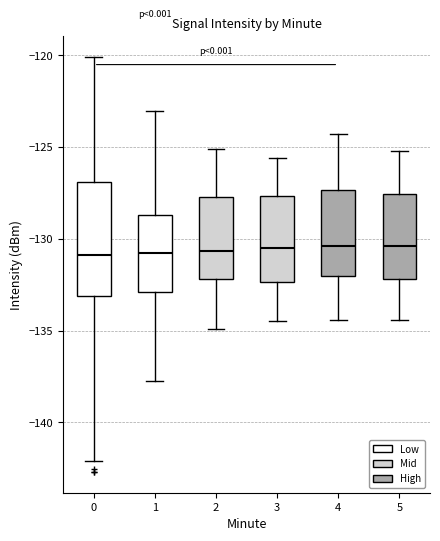

Reading left to right, transcribe this box plot: for each box, give where its median line is, the range the box spans, and where its two whiskers end, as read against the y-axis. The values are not printed on the chart, so give them approximately, as read against the axis.

0: median -131.0, box -133.0 to -127.0, whiskers -142.0 to -120.0
1: median -131.0, box -133.0 to -128.5, whiskers -137.5 to -123.0
2: median -130.5, box -132.0 to -127.5, whiskers -135.0 to -125.0
3: median -130.5, box -132.5 to -127.5, whiskers -134.5 to -125.5
4: median -130.5, box -132.0 to -127.5, whiskers -134.5 to -124.5
5: median -130.5, box -132.0 to -127.5, whiskers -134.5 to -125.0